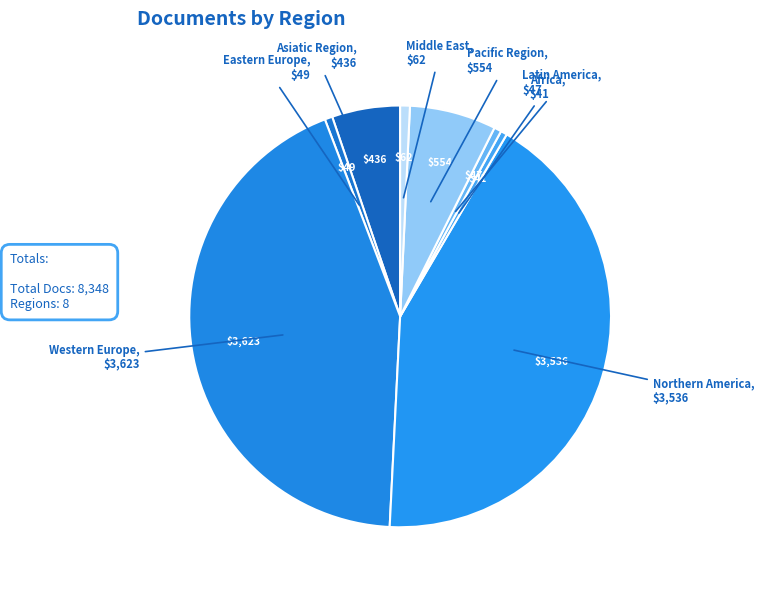

Do Eastern Europe and Pacific Region together represent more than half of the pie?

No